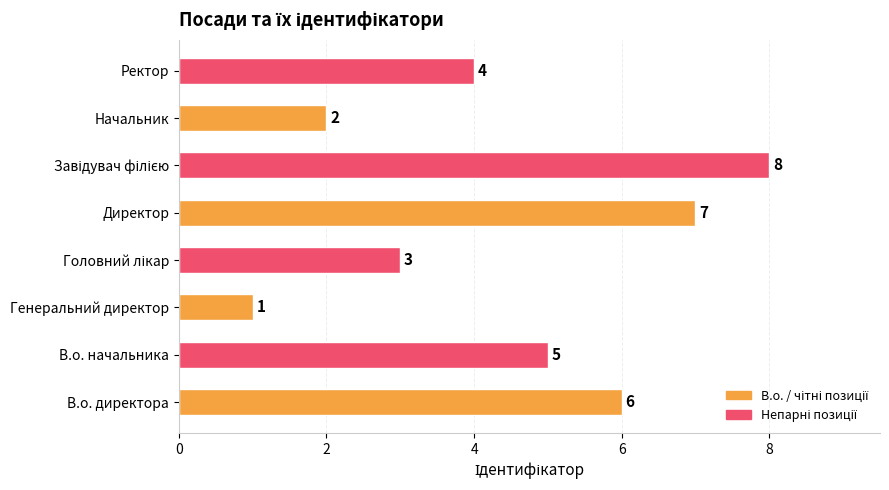

What is the change in value from В.о. директора to Генеральний директор?

-5